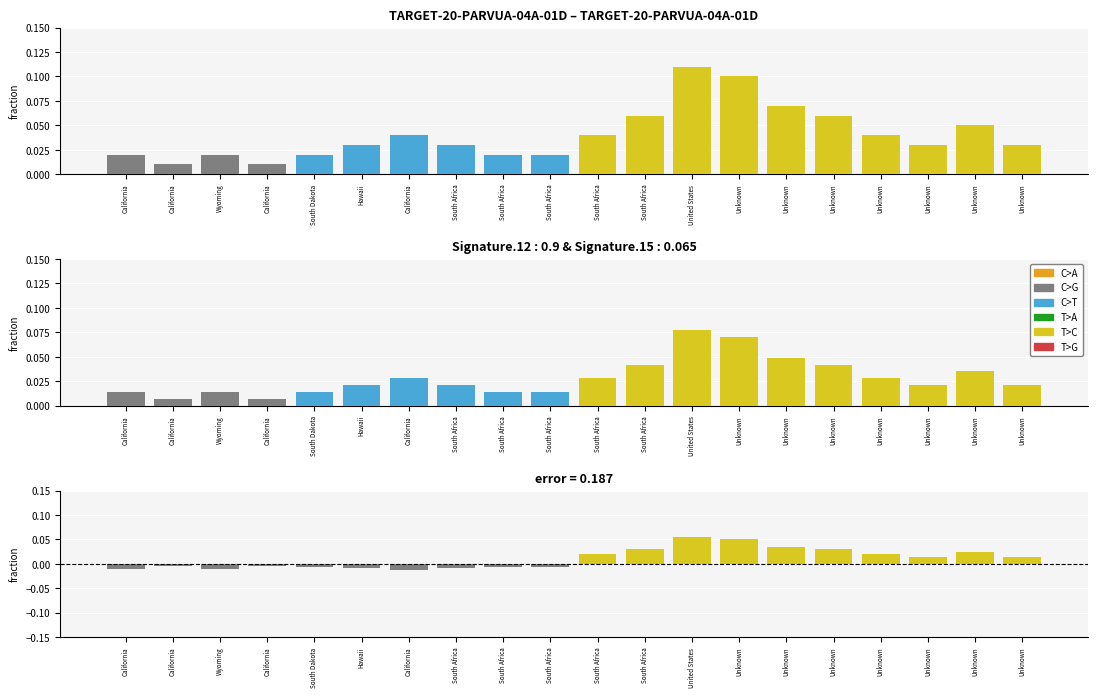

Is it true that C>G equals 0.0 at Unknown?

True